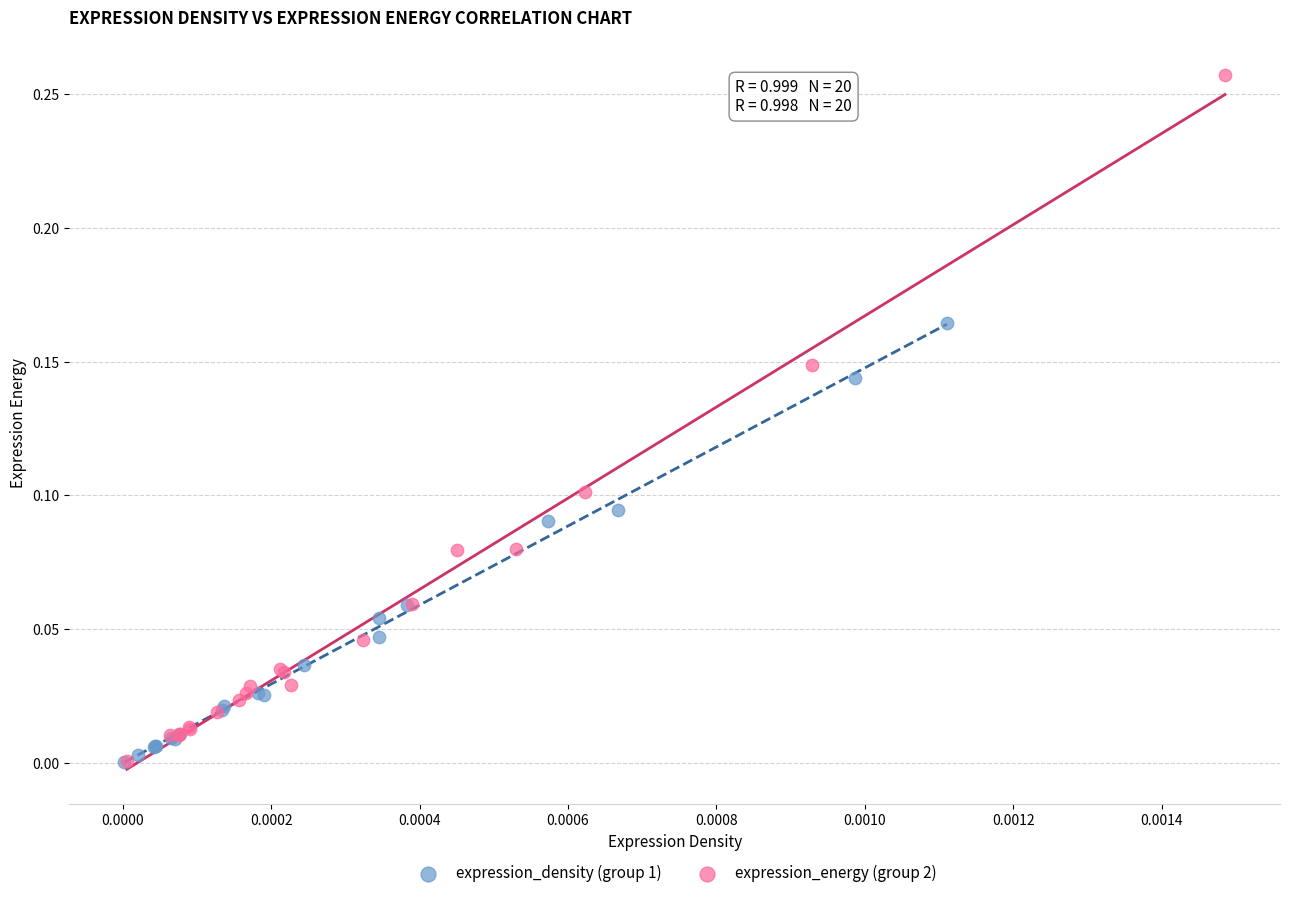

What are all the series names shown in the legend?

expression_density (group 1), expression_energy (group 2)